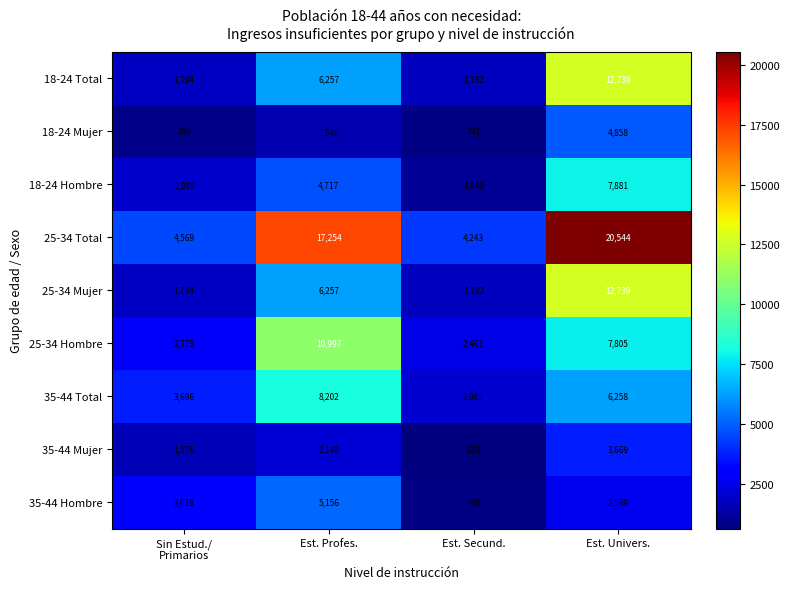

What is the approximate value of 18-24 Mujer at Est. Univers.?

4858